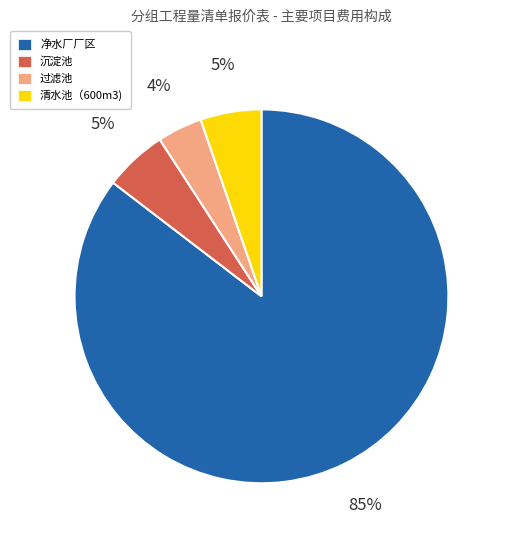

To the nearest percent, what is the difference between the largest and smallest slice percentages?

82%